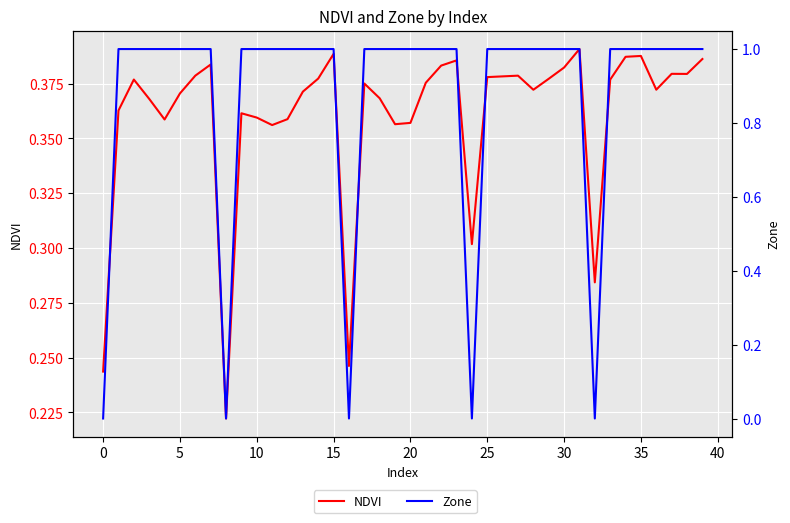

Is it true that Zone equals 1.0 at 11?

True